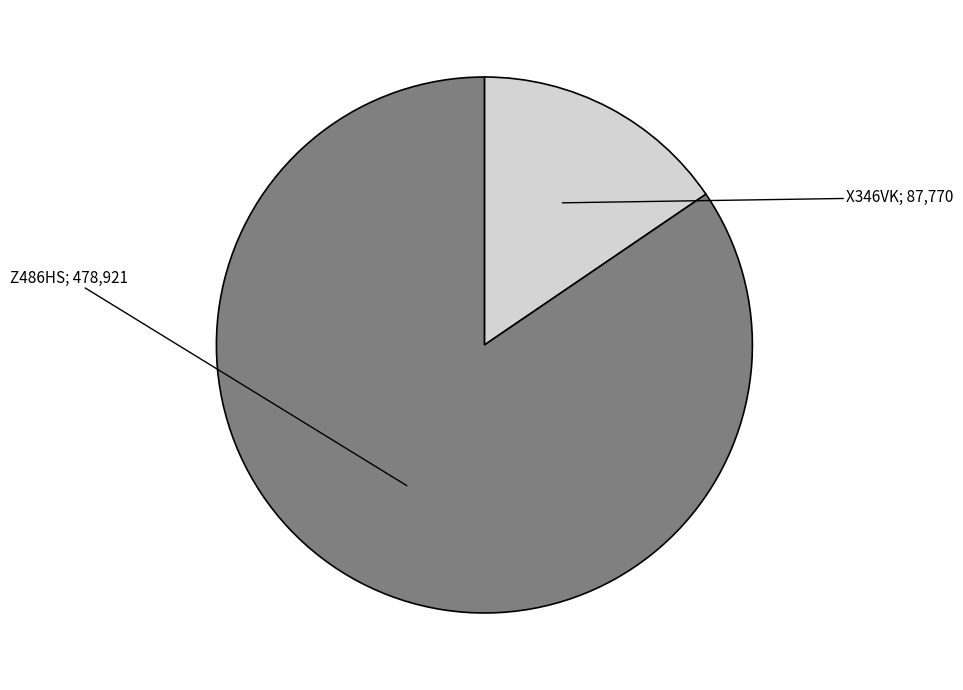

Is there a majority slice in this chart?

Yes